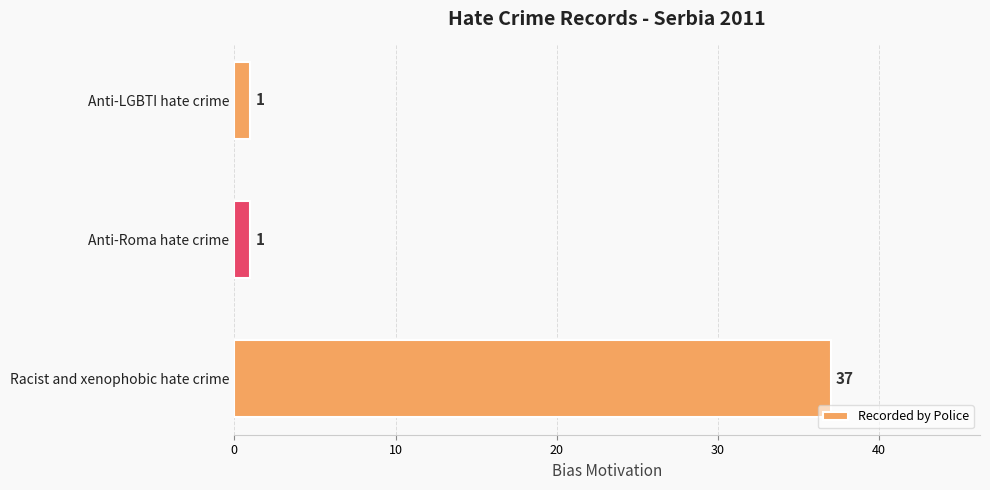

Reading bottom to top, list all the values displayed in this chart.

37	1	1